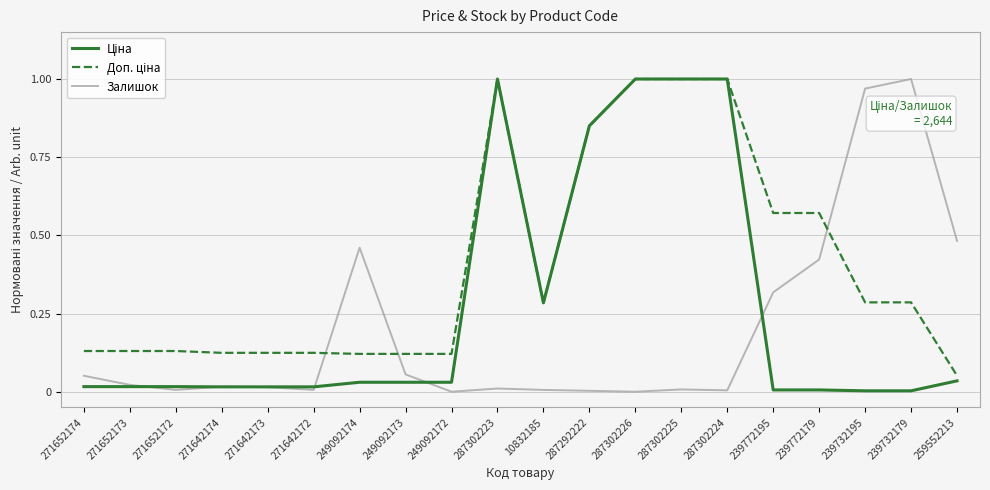

True or false: Залишок has a value of -0.4 at 249092172.

False